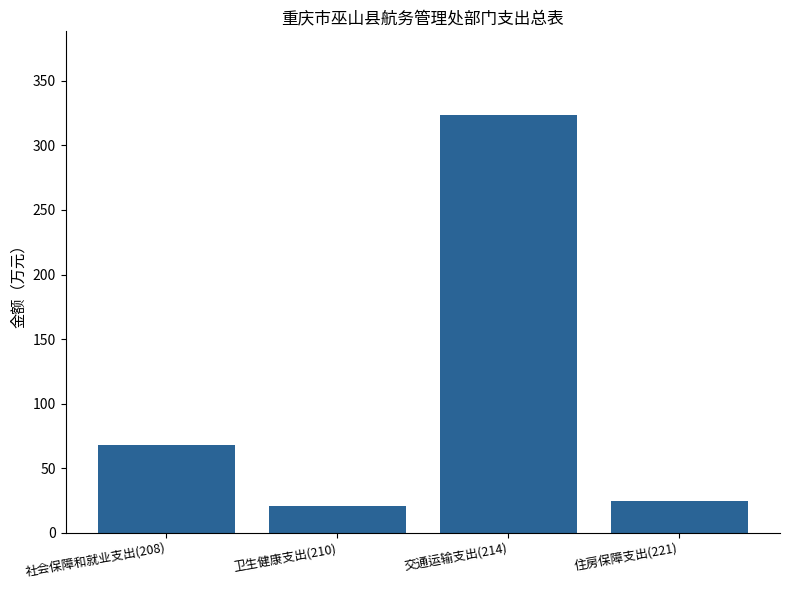

Rank the categories by value from lowest to highest.

卫生健康支出(210), 住房保障支出(221), 社会保障和就业支出(208), 交通运输支出(214)